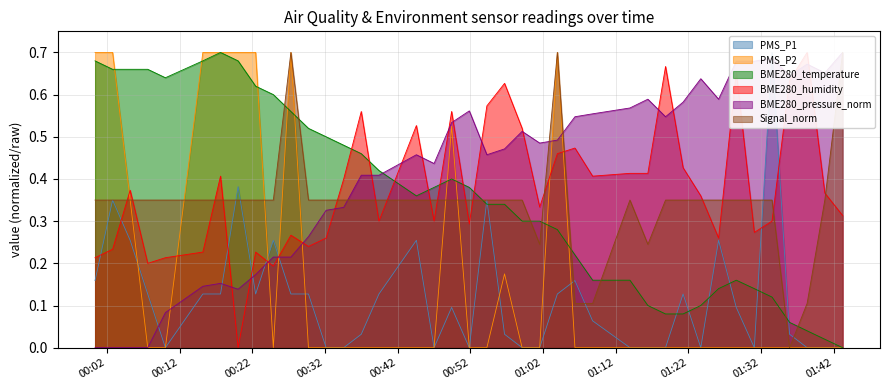

Reading left to right, what are all the values shown in this chart?

PMS_P1: 0.2	0.3	0.3	0.1	0.0	0.1	0.1	0.4	0.1	0.3	0.1	0.1	0.0	0.0	0.0	0.1	0.3	0.0	0.1	0.0	0.3	0.0	0.0	0.0	0.1	0.2	0.1	0.0	0.0	0.0	0.1	0.0	0.3	0.1	0.0	0.7	0.0	0.0	0.0	0.0
PMS_P2: 0.7	0.7	0.3	0.0	0.0	0.7	0.7	0.7	0.7	0.0	0.7	0.0	0.0	0.0	0.0	0.0	0.0	0.0	0.5	0.0	0.0	0.2	0.0	0.0	0.7	0.0	0.0	0.0	0.0	0.0	0.0	0.0	0.0	0.0	0.0	0.0	0.0	0.0	0.0	0.0
BME280_temperature: 0.7	0.7	0.7	0.7	0.6	0.7	0.7	0.7	0.6	0.6	0.6	0.5	0.5	0.5	0.5	0.4	0.4	0.4	0.4	0.4	0.3	0.3	0.3	0.3	0.3	0.2	0.2	0.2	0.1	0.1	0.1	0.1	0.1	0.2	0.1	0.1	0.1	0.0	0.0	0.0
BME280_humidity: 0.2	0.2	0.4	0.2	0.2	0.2	0.4	0.0	0.2	0.2	0.3	0.2	0.3	0.4	0.6	0.3	0.5	0.3	0.6	0.3	0.6	0.6	0.5	0.3	0.5	0.5	0.4	0.4	0.4	0.7	0.4	0.4	0.3	0.7	0.3	0.3	0.6	0.7	0.4	0.3
BME280_pressure_norm: 0.0	0.0	0.0	0.0	0.1	0.1	0.2	0.1	0.2	0.2	0.2	0.3	0.3	0.3	0.4	0.4	0.5	0.4	0.5	0.6	0.5	0.5	0.5	0.5	0.5	0.5	0.6	0.6	0.6	0.5	0.6	0.6	0.6	0.7	0.7	0.7	0.6	0.7	0.7	0.7
Signal_norm: 0.3	0.3	0.3	0.3	0.3	0.3	0.3	0.3	0.3	0.3	0.7	0.3	0.3	0.3	0.3	0.3	0.3	0.3	0.3	0.3	0.3	0.3	0.3	0.2	0.7	0.1	0.1	0.3	0.2	0.3	0.3	0.3	0.3	0.3	0.3	0.3	0.0	0.1	0.3	0.7